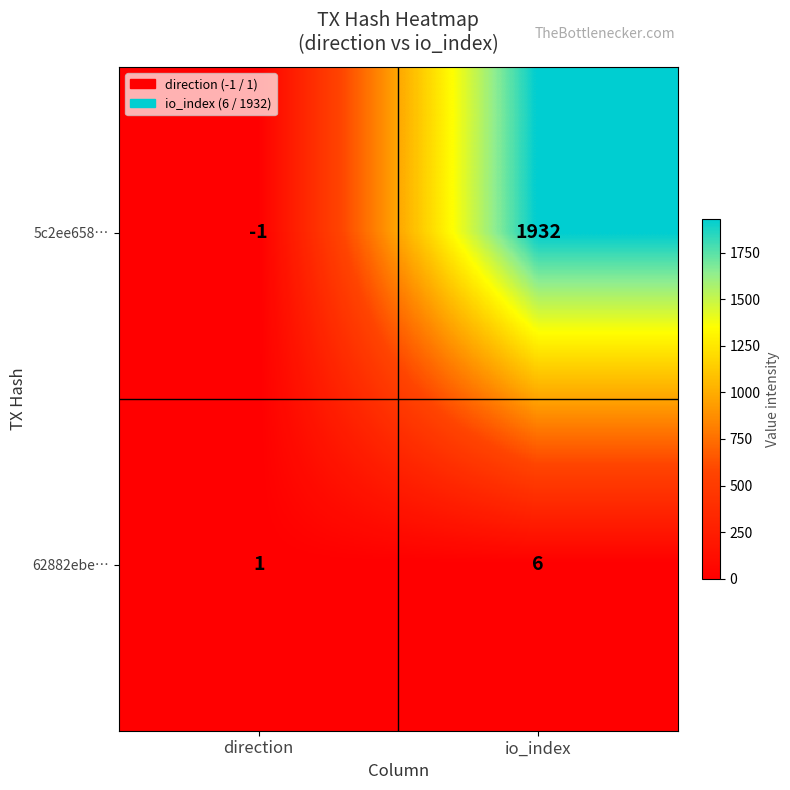

List the series in order of their peak value, highest first.

5c2ee658…, 62882ebe…